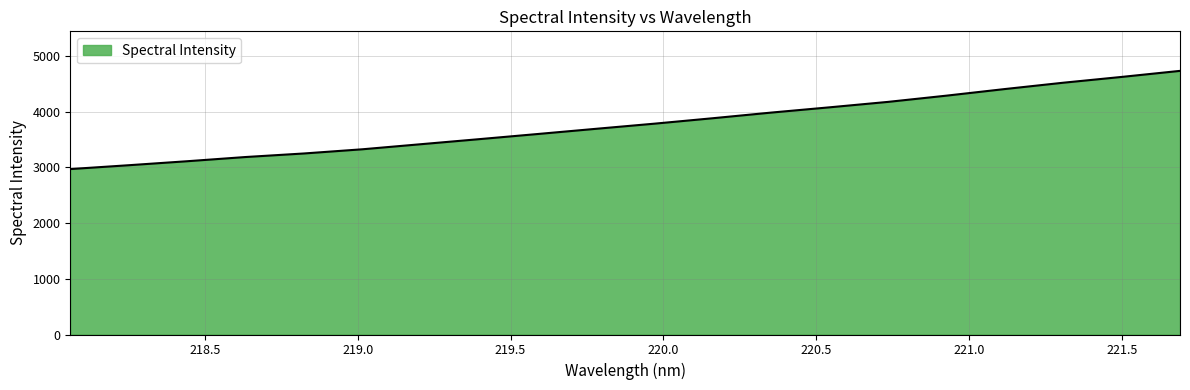

What is the maximum value shown in the chart?

4733.7